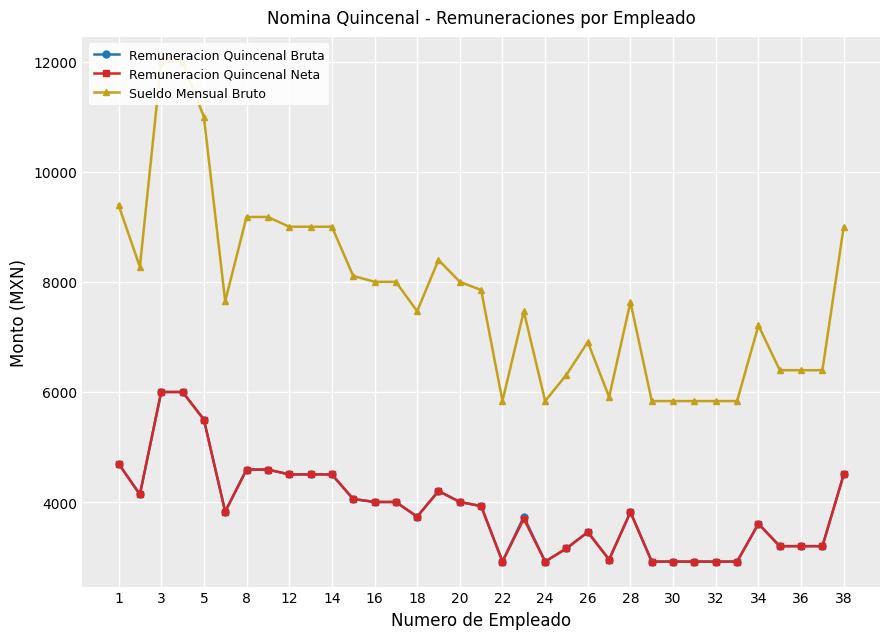

True or false: Sueldo Mensual Bruto and Remuneracion Quincenal Neta cross at least once.

False